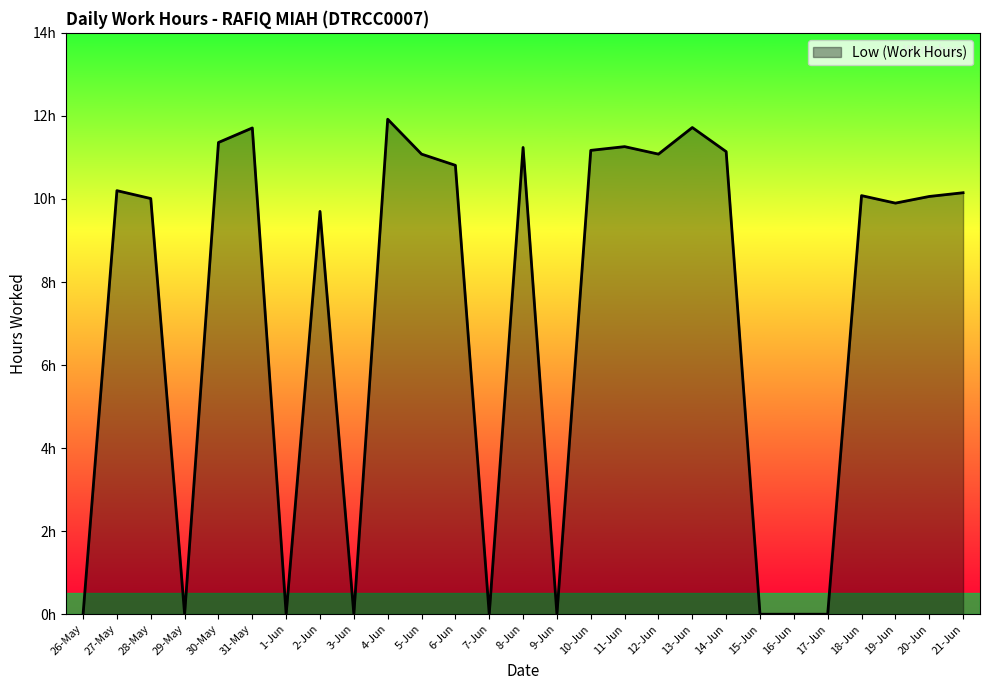

What is the value of the 24th point from the left?

10.1